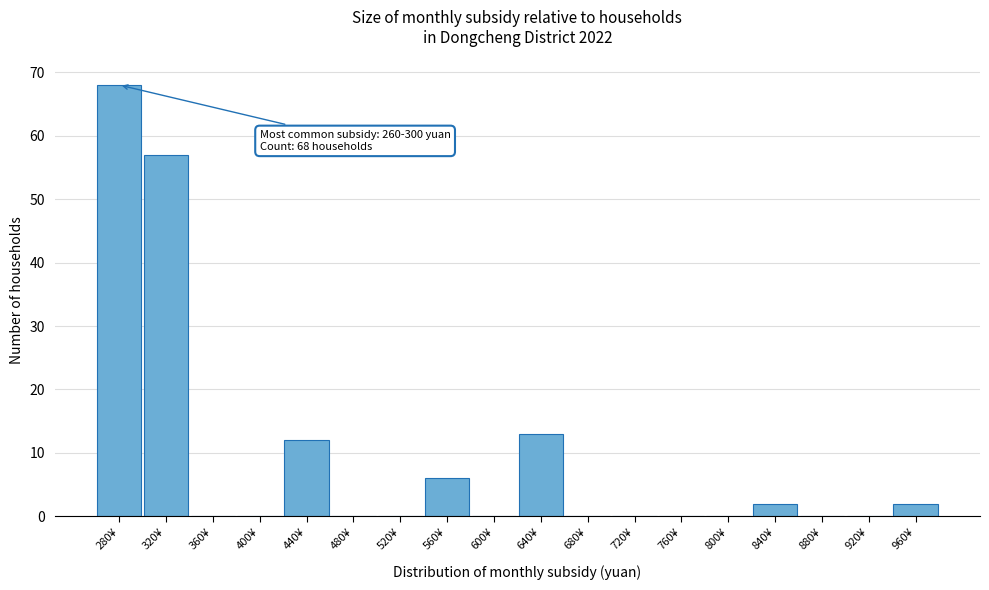

Which range on the x-axis has the tallest bar?

260 to 300